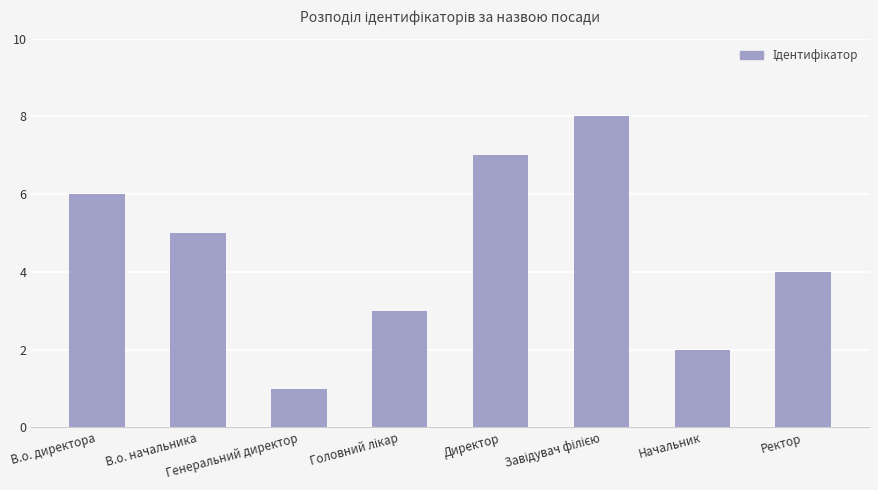

What is the label of the 2nd bar from the right?

Начальник